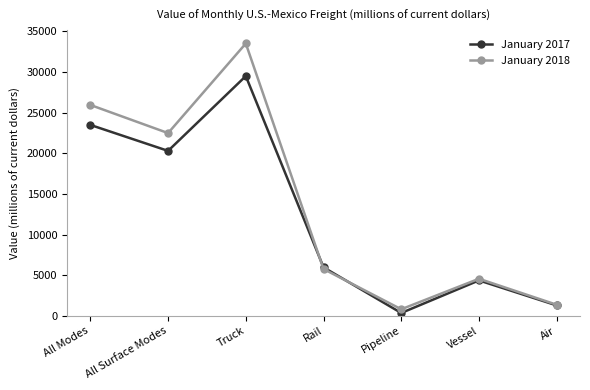

Does the chart display data point markers on the line(s)?

Yes